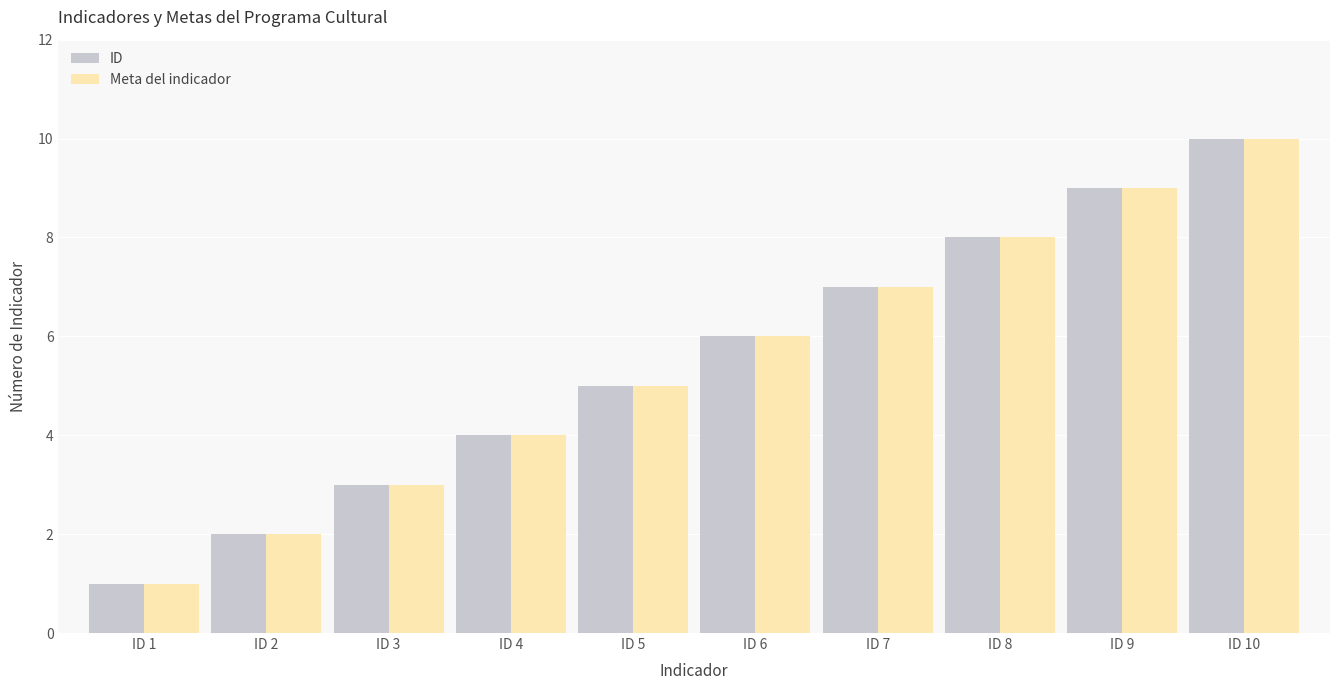

Reading left to right, list all the values displayed in this chart.

ID: 1	2	3	4	5	6	7	8	9	10
Meta del indicador: 1	2	3	4	5	6	7	8	9	10